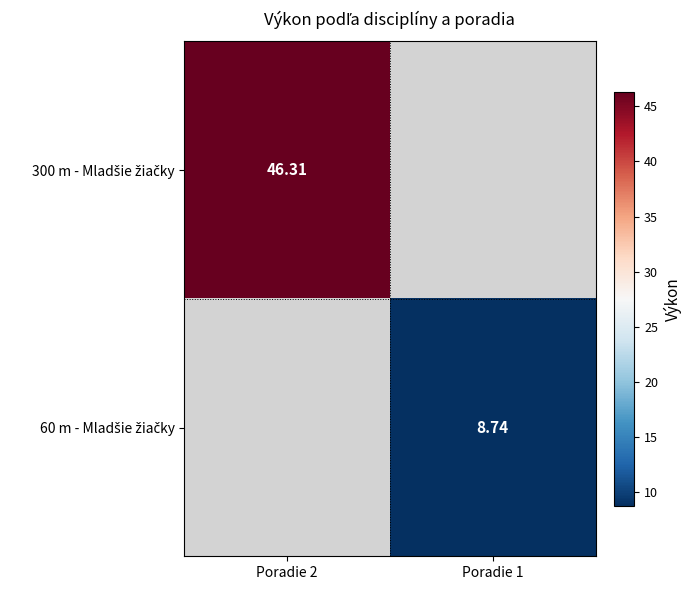

How many values in 60 m - Mladšie žiačky are above zero?

1